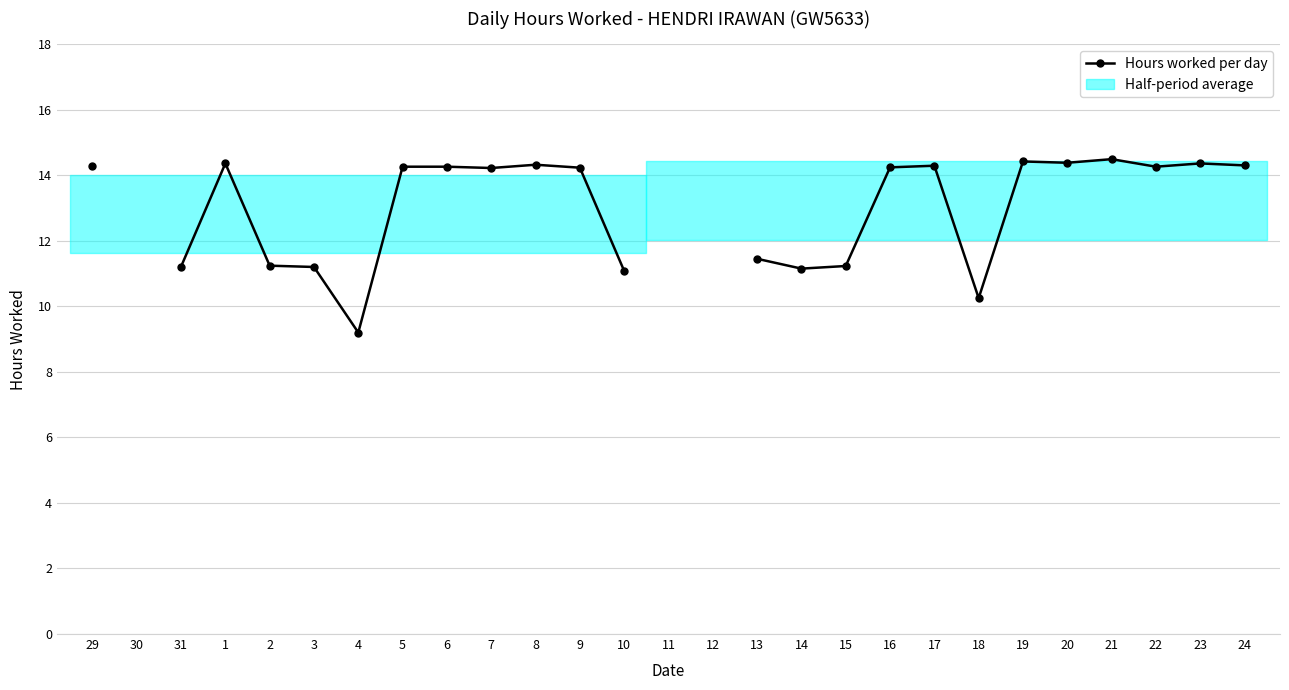

How many values are below 14?

9